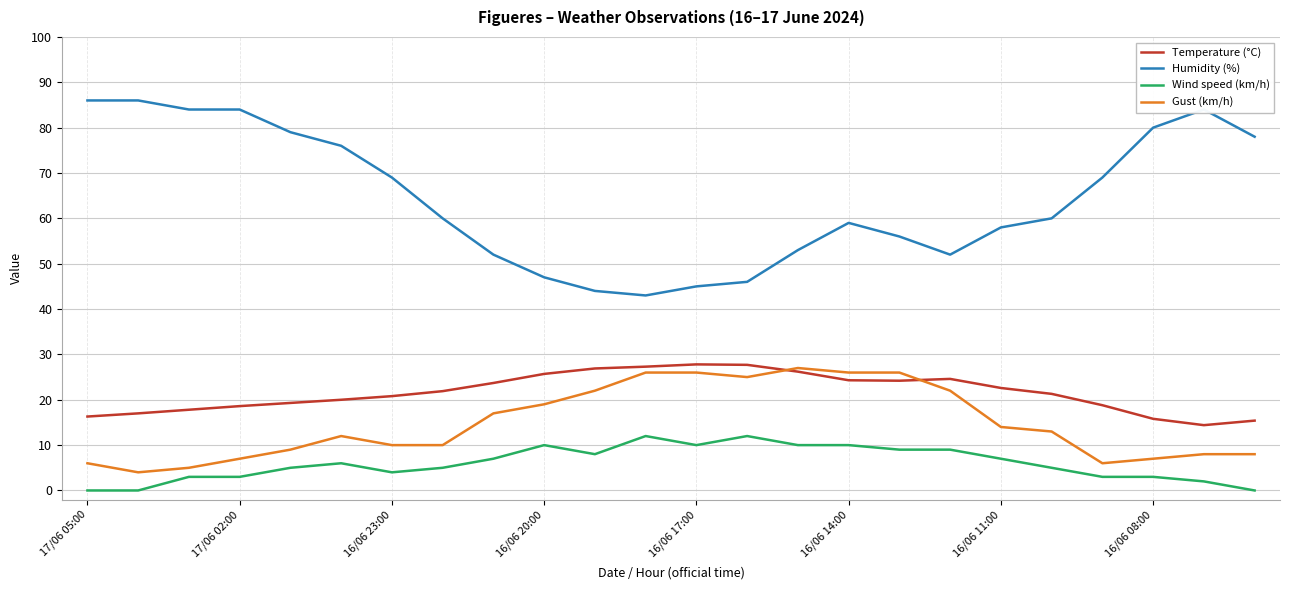

What is the maximum value shown in the chart?

86.0